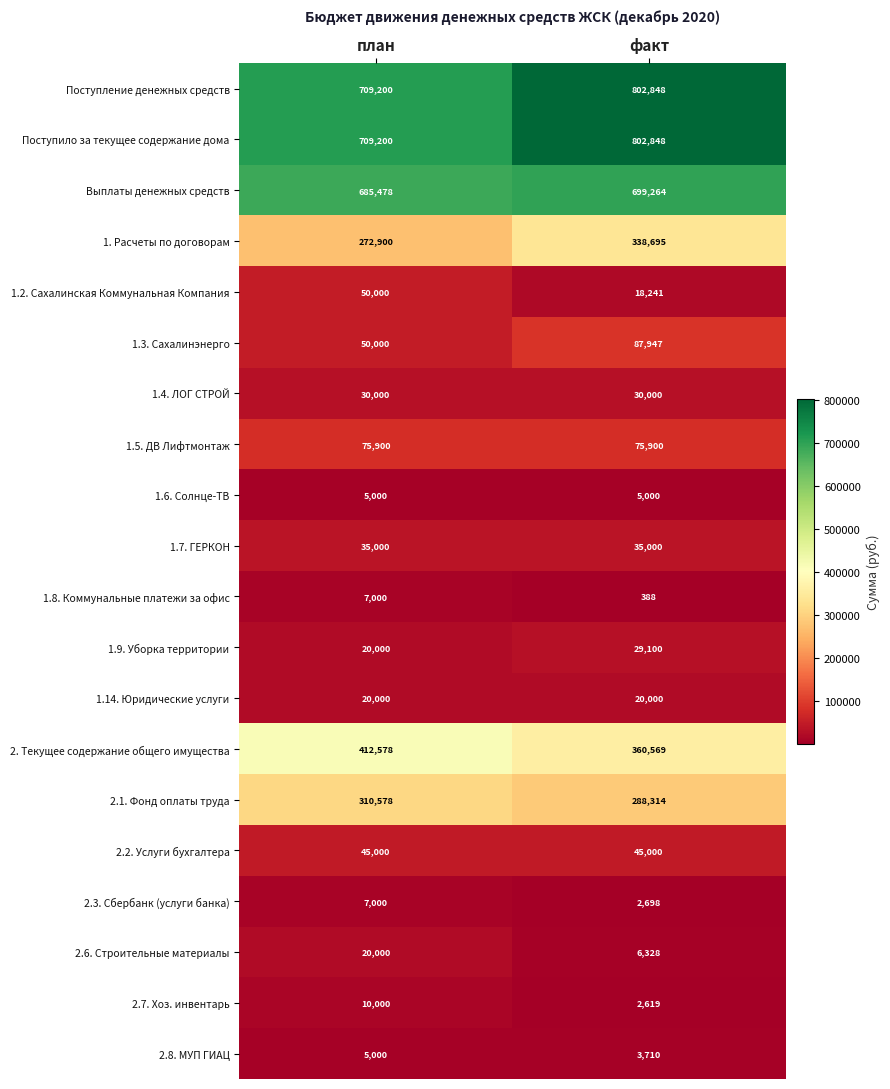

True or false: 2.8. МУП ГИАЦ has a value of 3710 at факт.

True